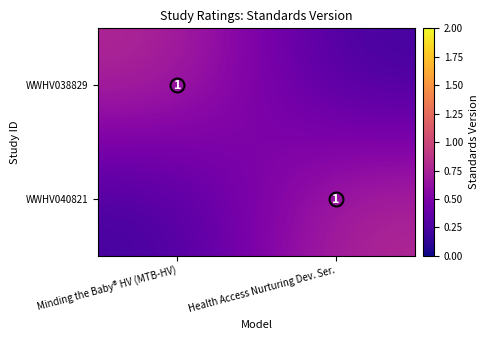

Rank the categories by WWHV038829 value from highest to lowest.

Minding the Baby® HV (MTB-HV), Health Access Nurturing Dev. Ser.